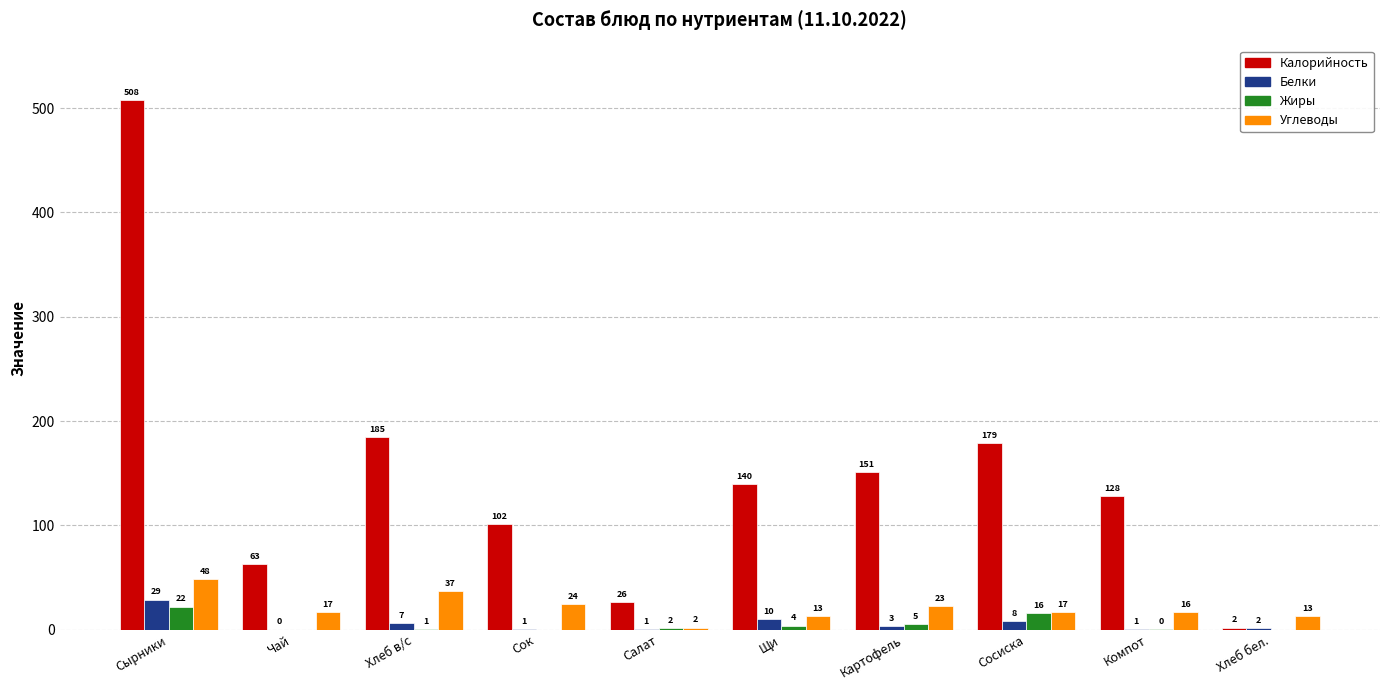

What is the approximate value of Жиры at Компот?

0.2